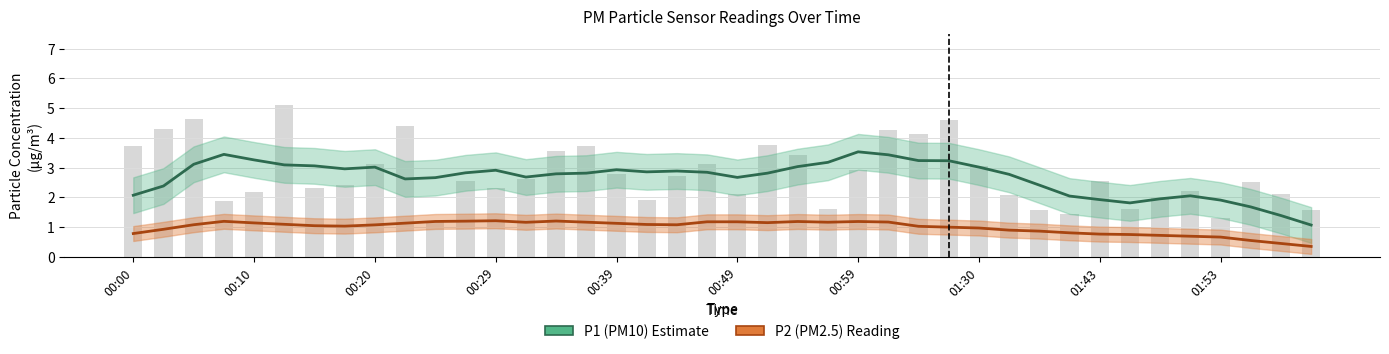

Rank the categories by value from lowest to highest.

00:25, 01:53, 01:40, 01:38, 02:01, 00:57, 01:45, 00:07, 00:42, 01:48, 01:35, 00:49, 01:58, 00:10, 01:50, 00:15, 00:29, 00:17, 01:55, 00:27, 01:43, 00:32, 00:44, 00:39, 00:59, 01:30, 00:20, 00:47, 00:54, 00:34, 00:00, 00:37, 00:52, 01:04, 01:02, 00:02, 00:22, 01:27, 00:05, 00:12